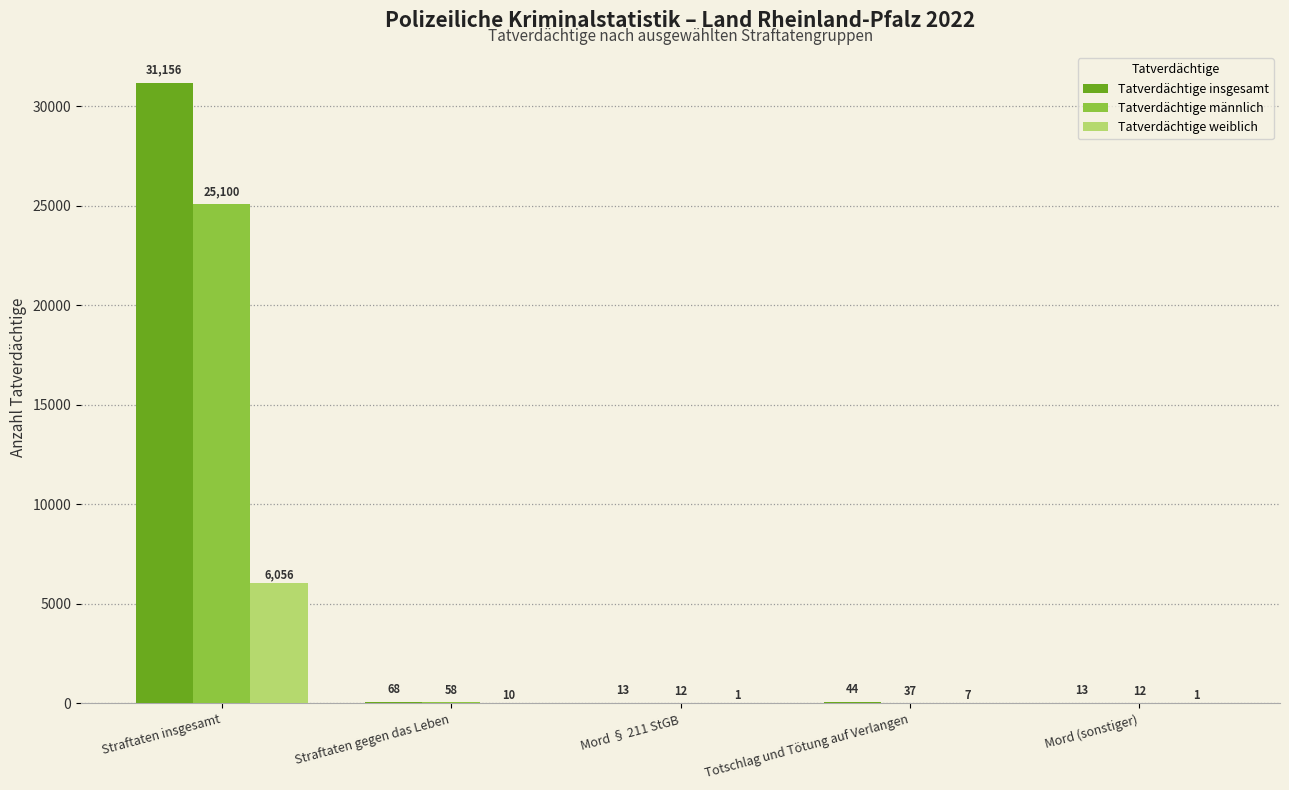

Which category has the highest value across all series?

Straftaten insgesamt